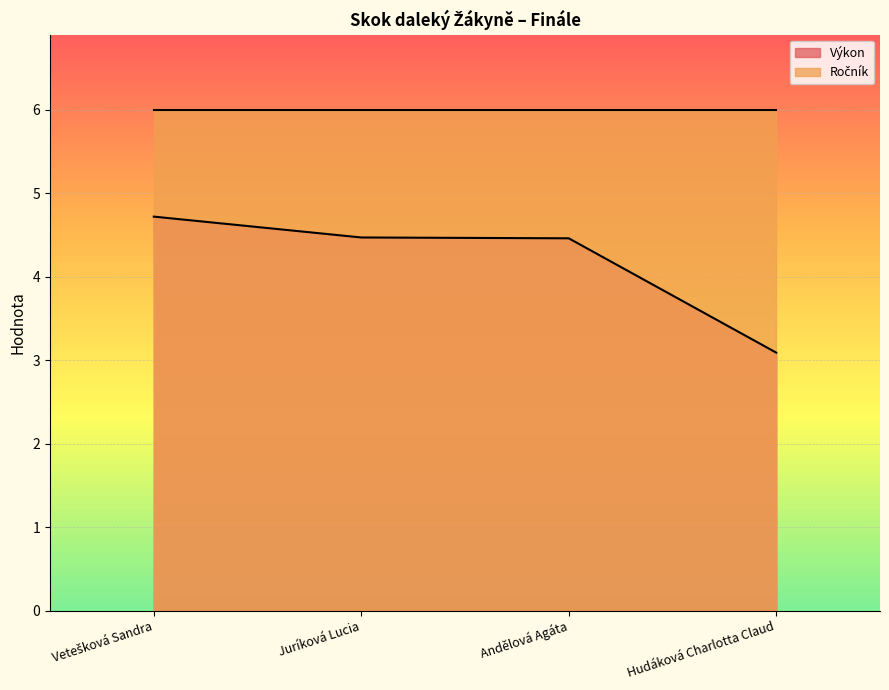

How many lines are shown in the chart?

2